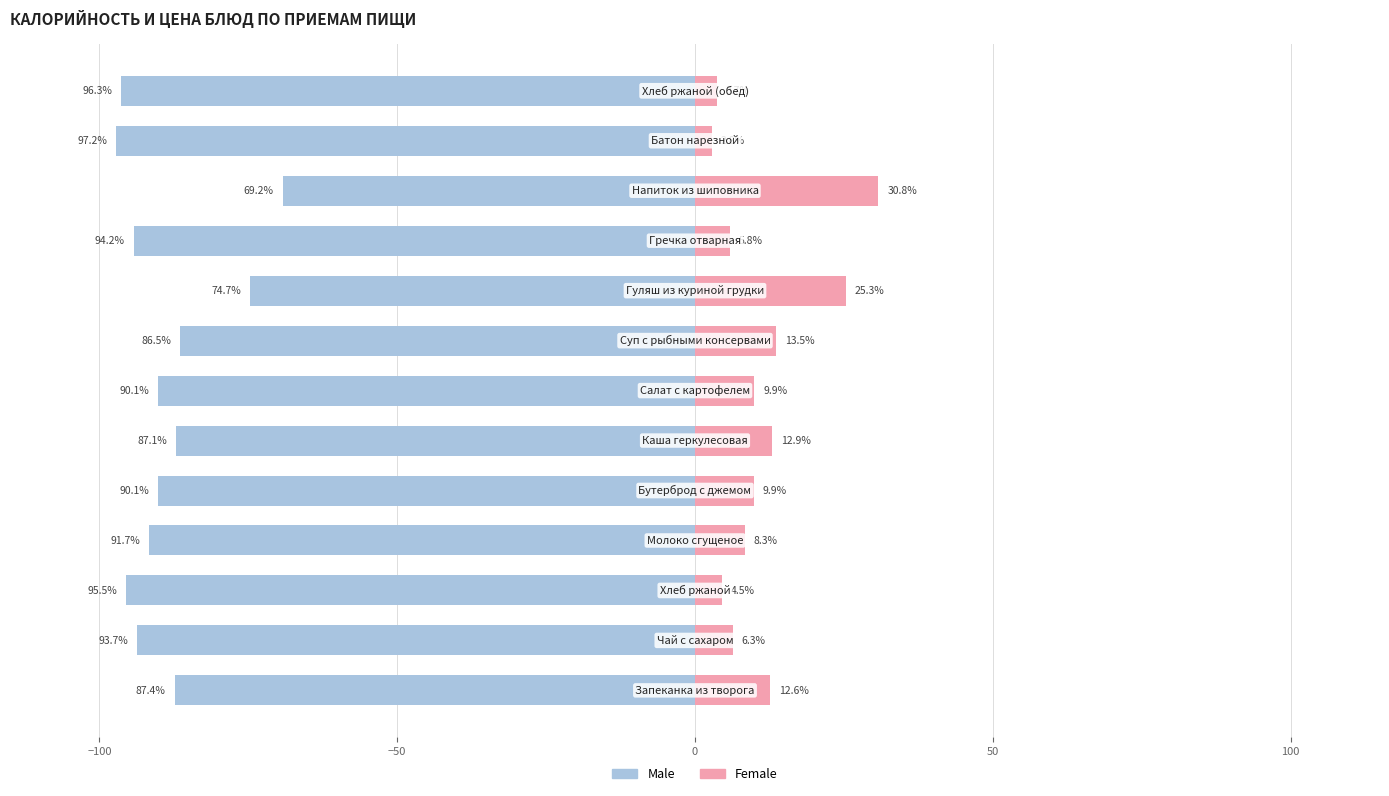

Reading right to left, what are all the values shown in this chart?

Male: -96.3	-97.2	-69.2	-94.2	-74.7	-86.5	-90.1	-87.1	-90.1	-91.7	-95.5	-93.7	-87.4
Female: 3.7	2.8	30.8	5.8	25.3	13.5	9.9	12.9	9.9	8.3	4.5	6.3	12.6